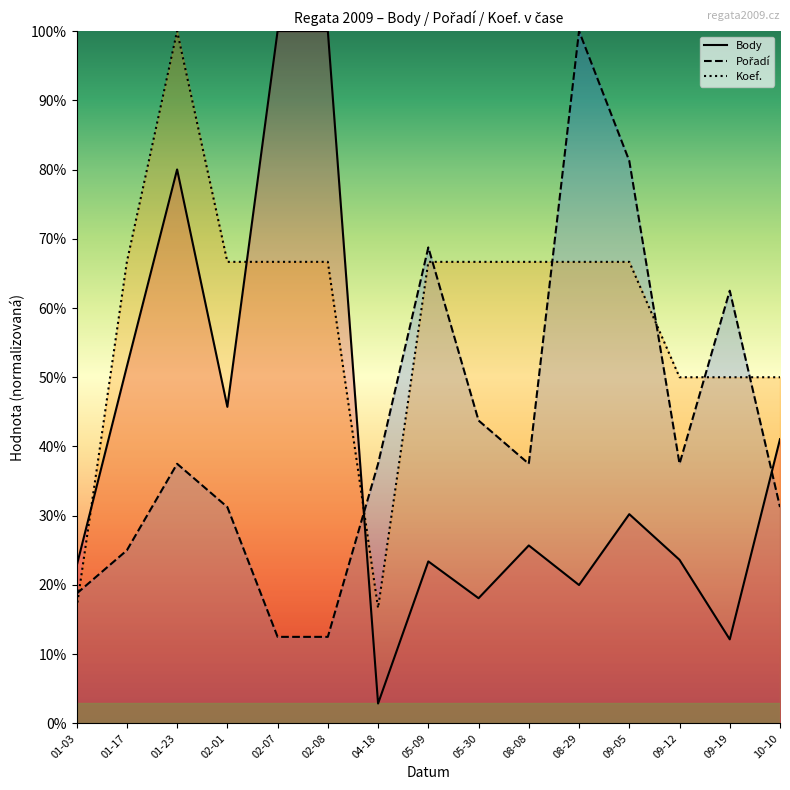

How many values in the Pořadí series are below 37?

6